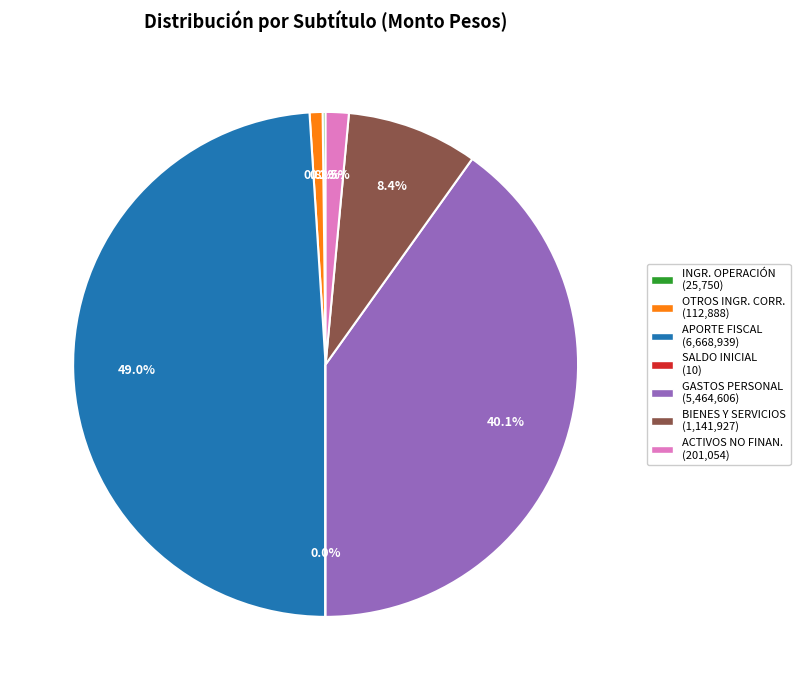

Is there any slice that represents more than half of the pie?

No